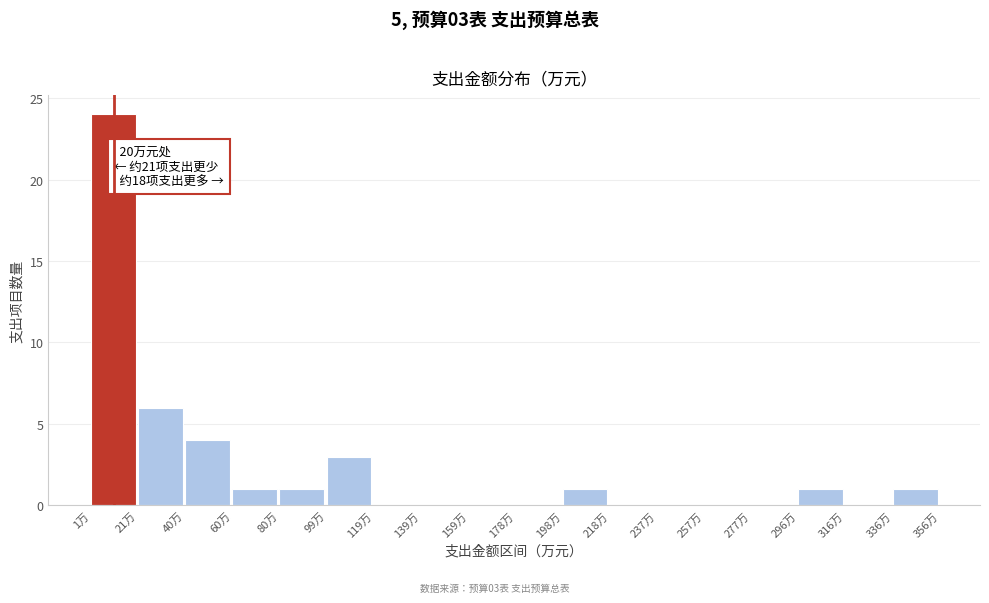

Over which range of the x-axis is the bar tallest?

0 to 20